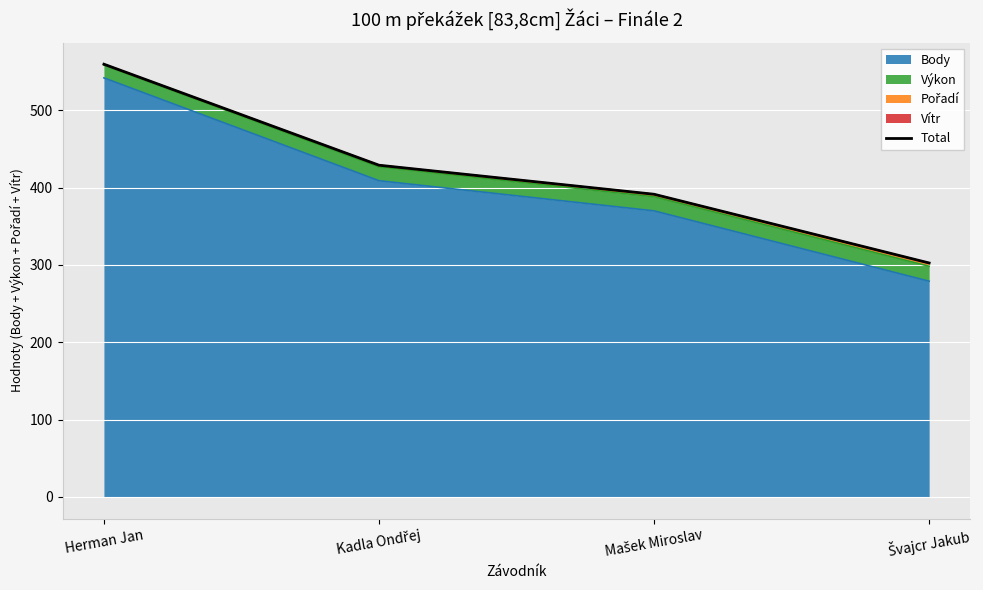

Between Švajcr Jakub and Herman Jan, which is larger?

Herman Jan